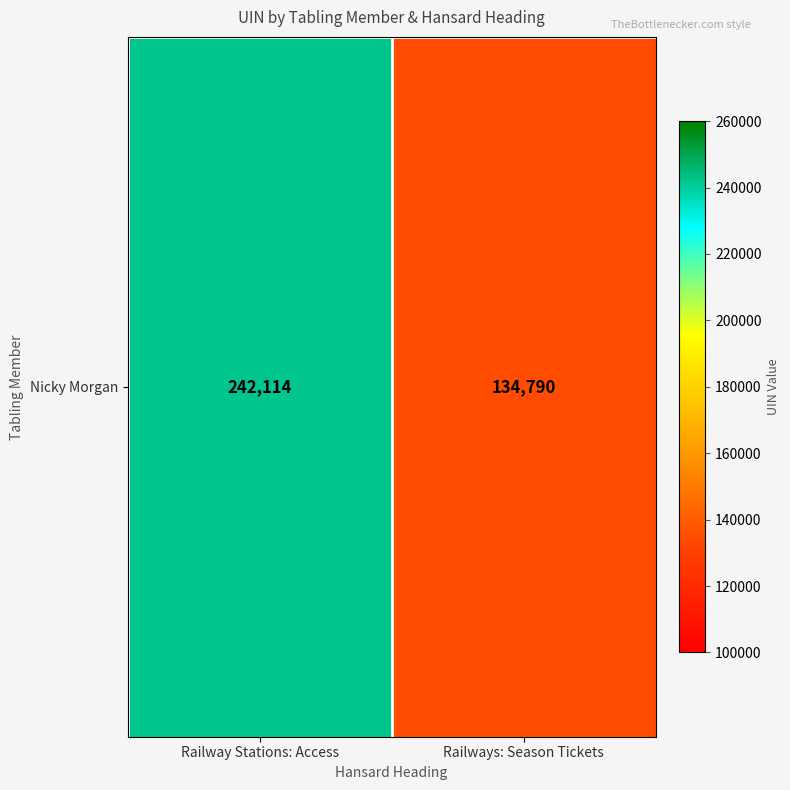

Approximately how many times larger is the value at Railways: Season Tickets compared to Railway Stations: Access?

0.6